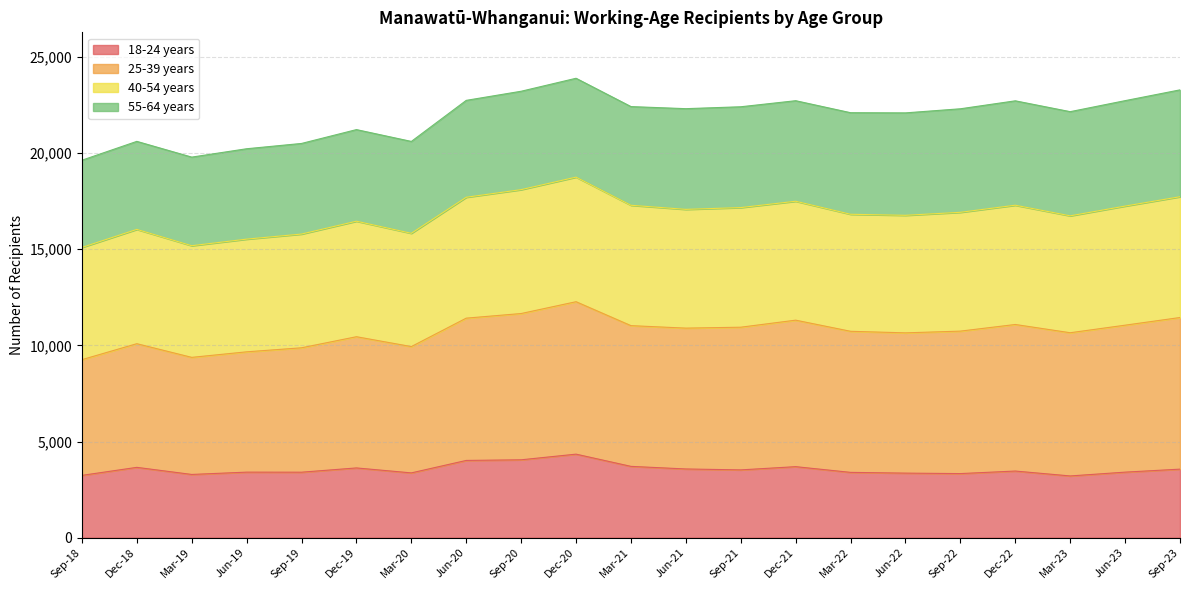

Which series has the largest range (max minus min)?

25-39 years